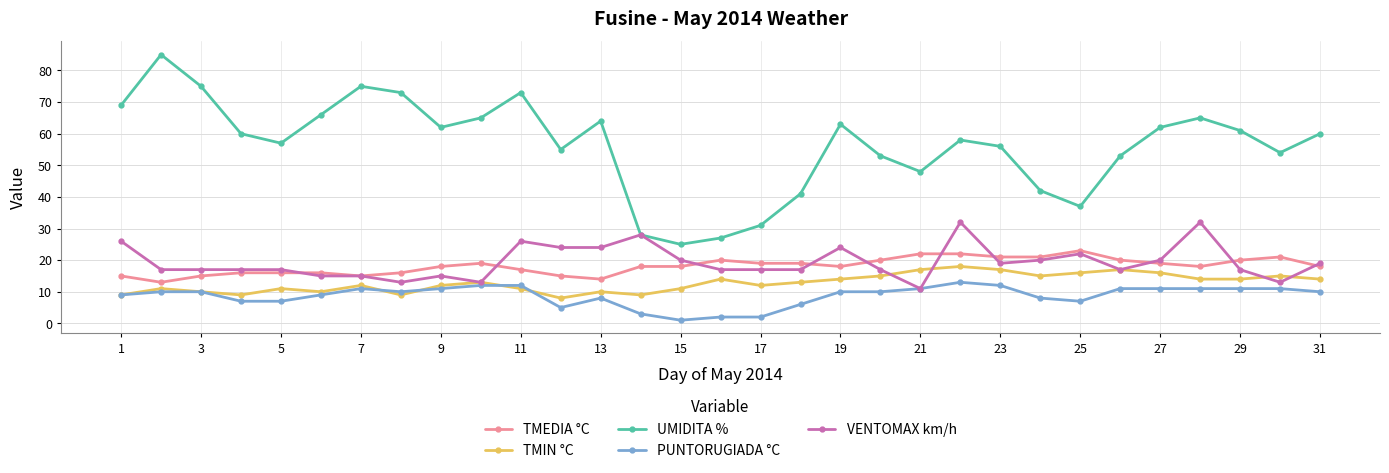

How many data points does each series have?

31